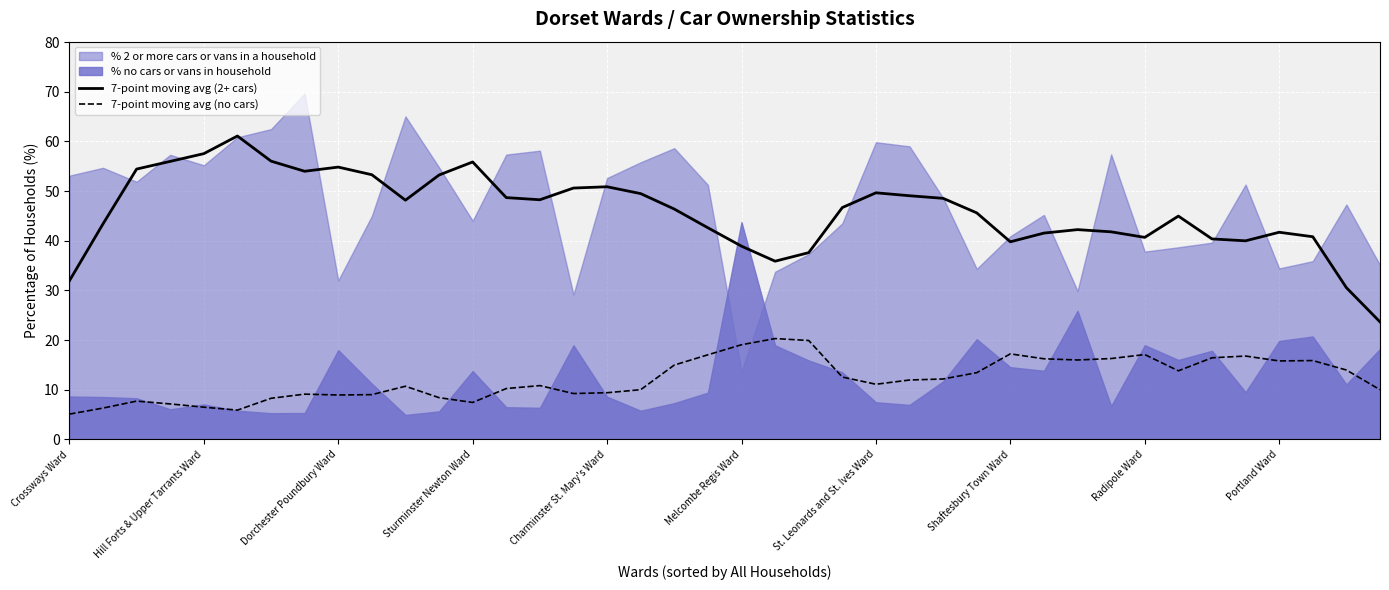

Does the chart display data point markers on the line(s)?

No